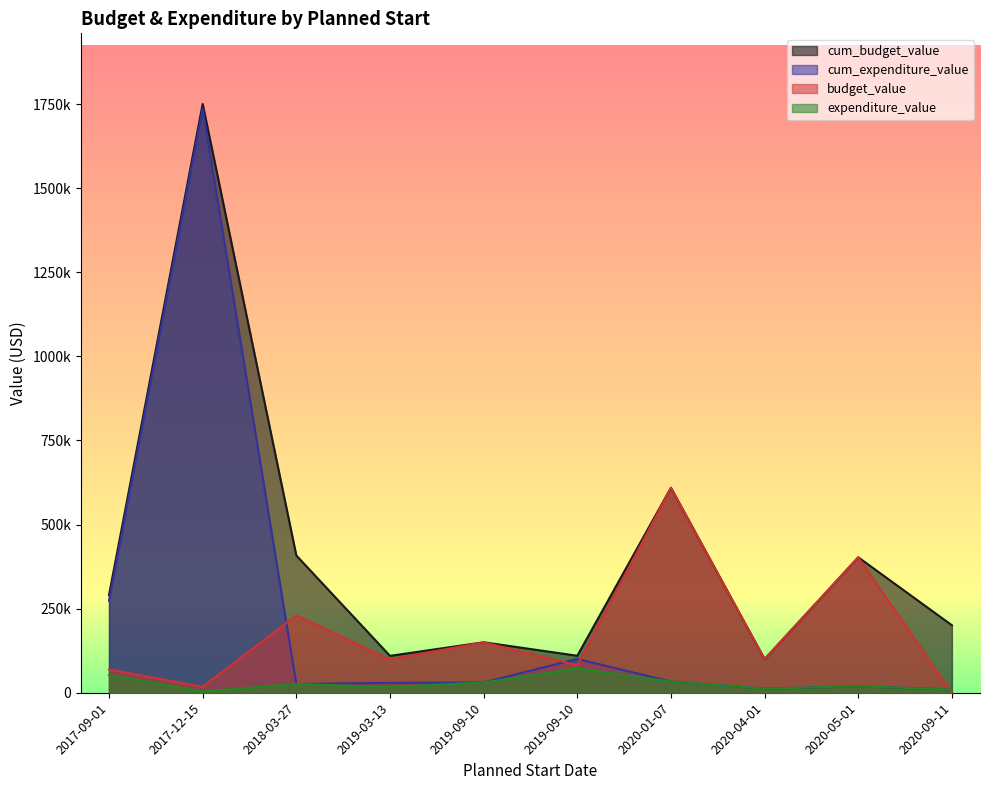

Which series changed the most between 2020-05-01 and 2017-09-01?

budget_value